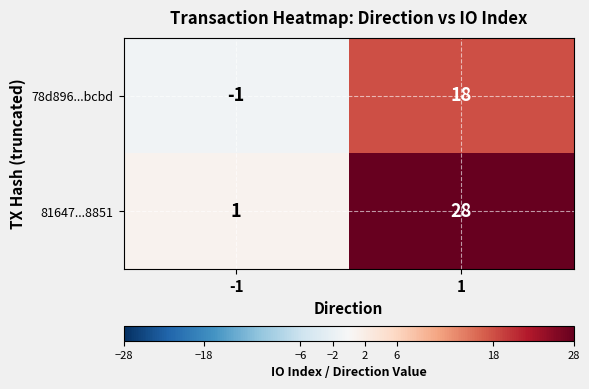

Which category has the highest value across all series?

1